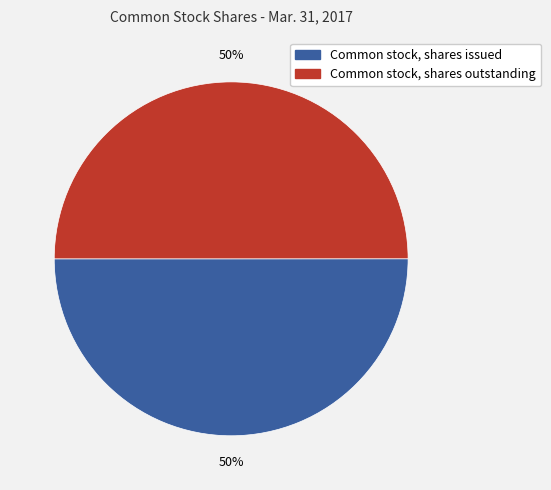

Is the sum of Common stock, shares issued and Common stock, shares outstanding greater than half?

Yes